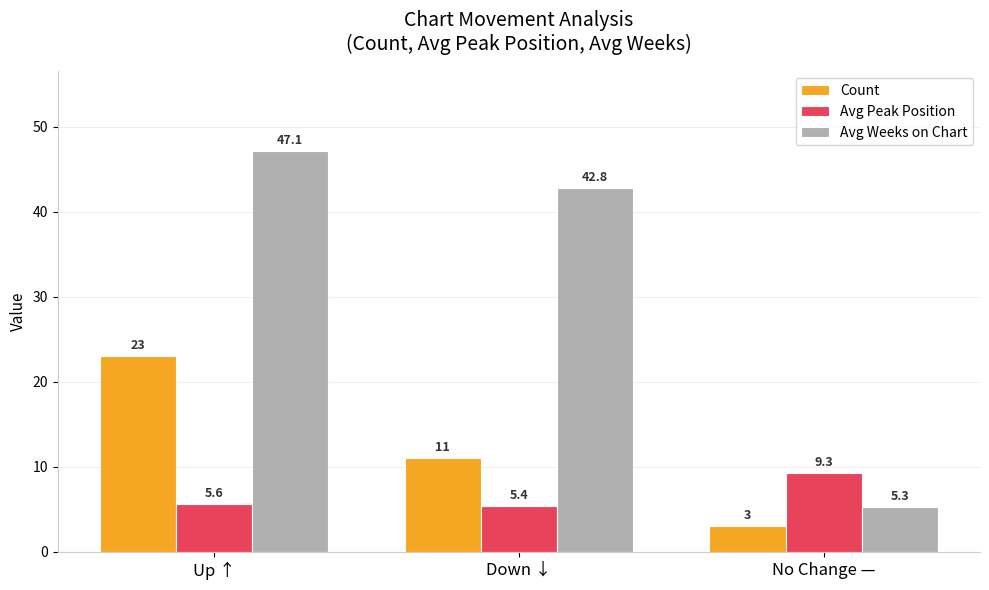

How many categories are shown in the chart?

3